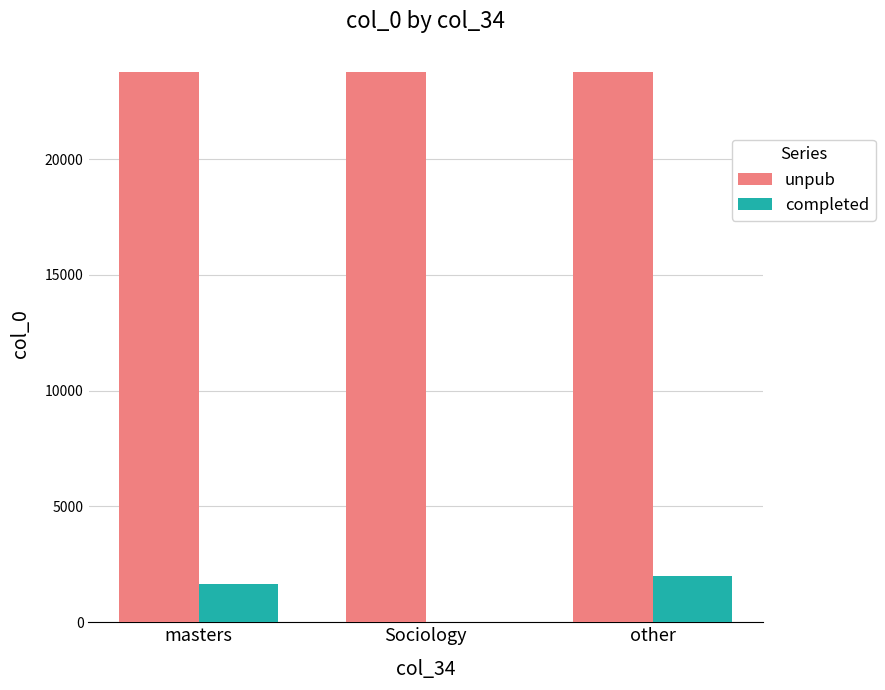

Reading right to left, transcribe all the data shown in this chart.

unpub: other=23752	Sociology=23752	masters=23752
completed: other=1995	Sociology=9	masters=1667